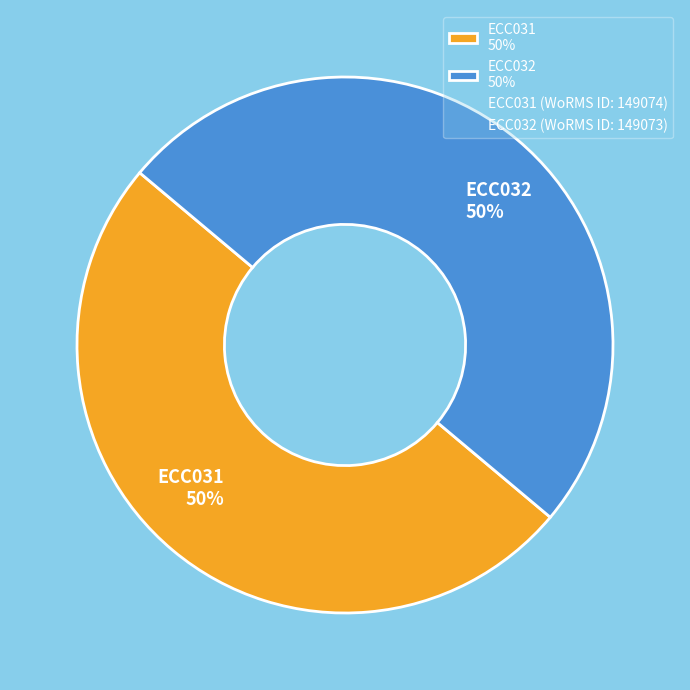

Do ECC032 50% and ECC031 50% together represent more than half of the pie?

Yes